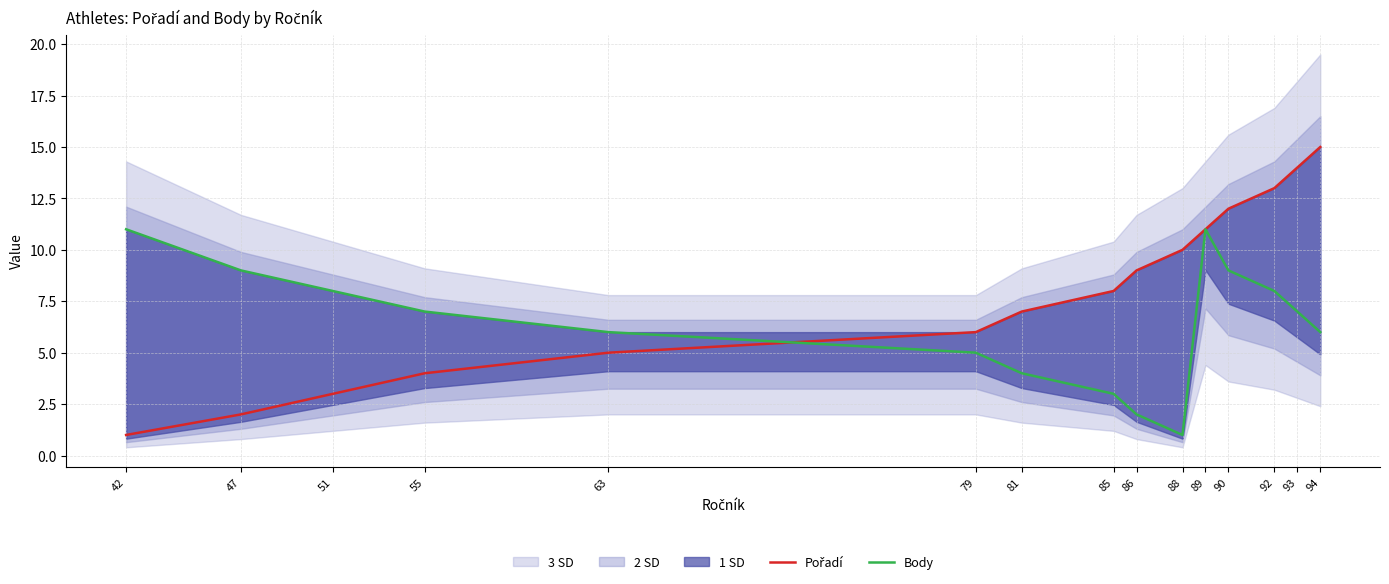

What is the difference between the Pořadí values at 51 and 89?

8